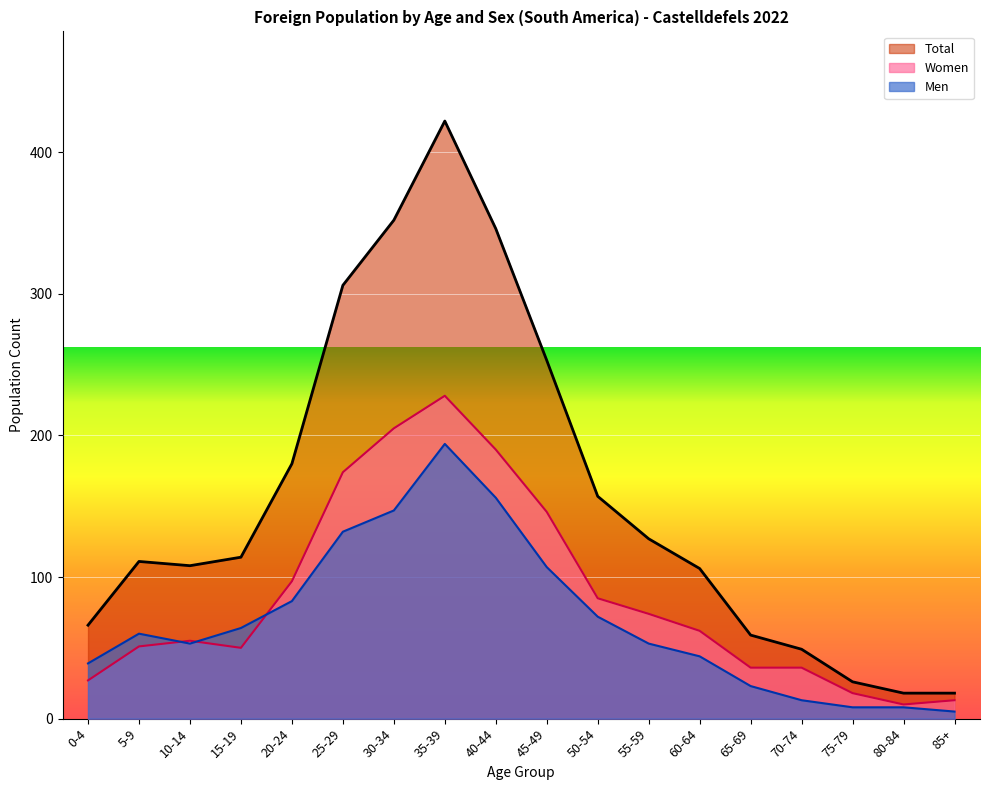

What is the label of the 7th point from the left?

30-34